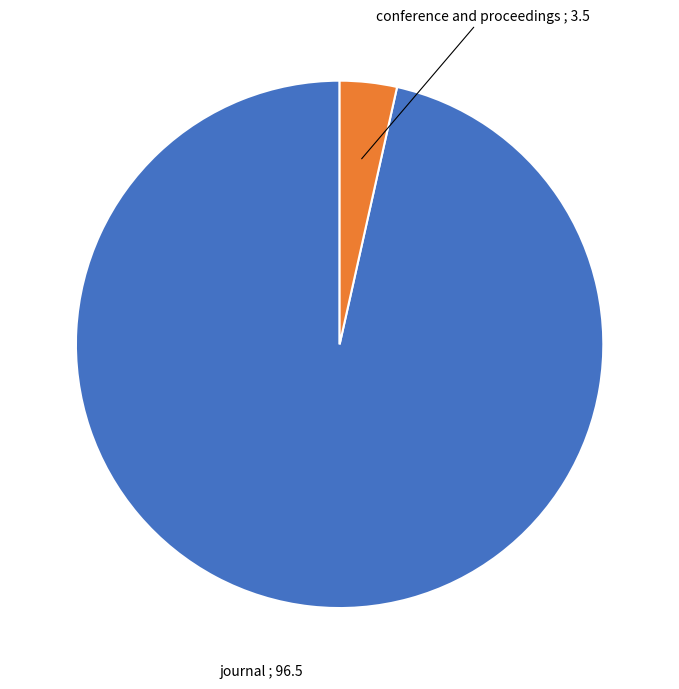

Is there a majority slice in this chart?

Yes